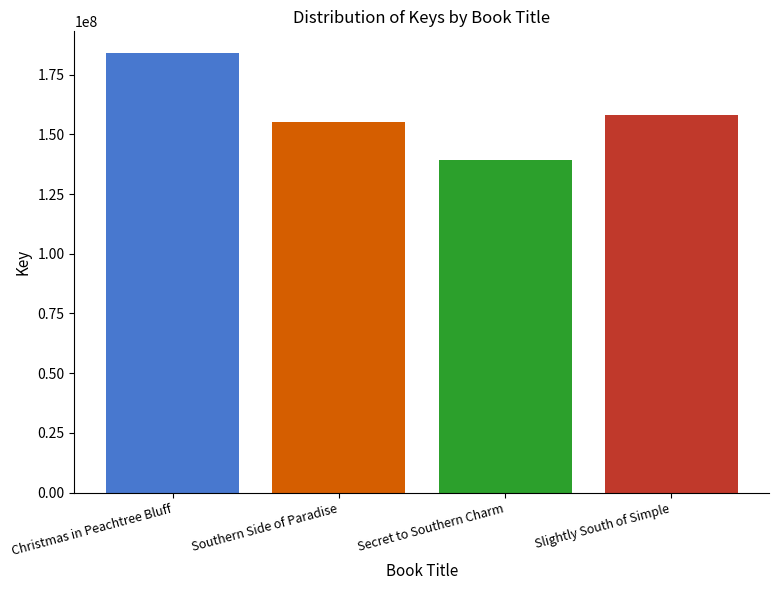

Reading left to right, list all the values displayed in this chart.

183968883	155158911	139334485	158168765